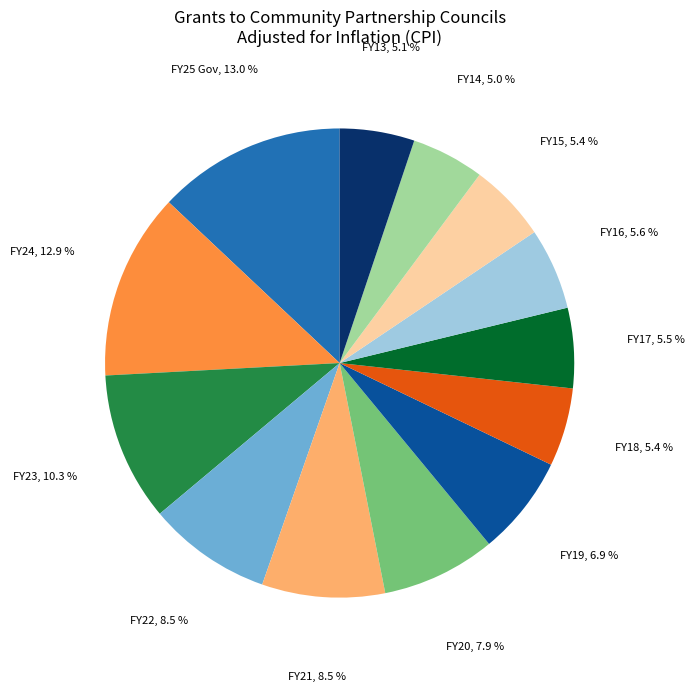

Is there a majority slice in this chart?

No